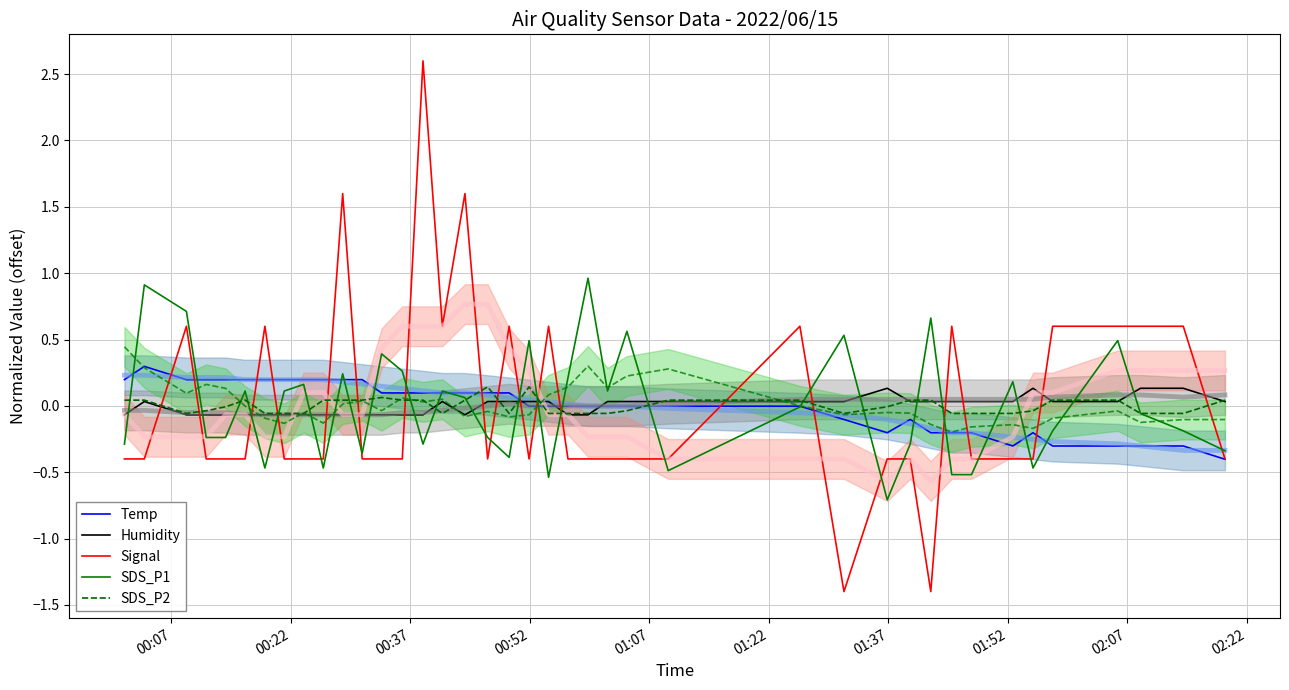

After their last crossing, which series has the higher values: Temp or Humidity?

Humidity